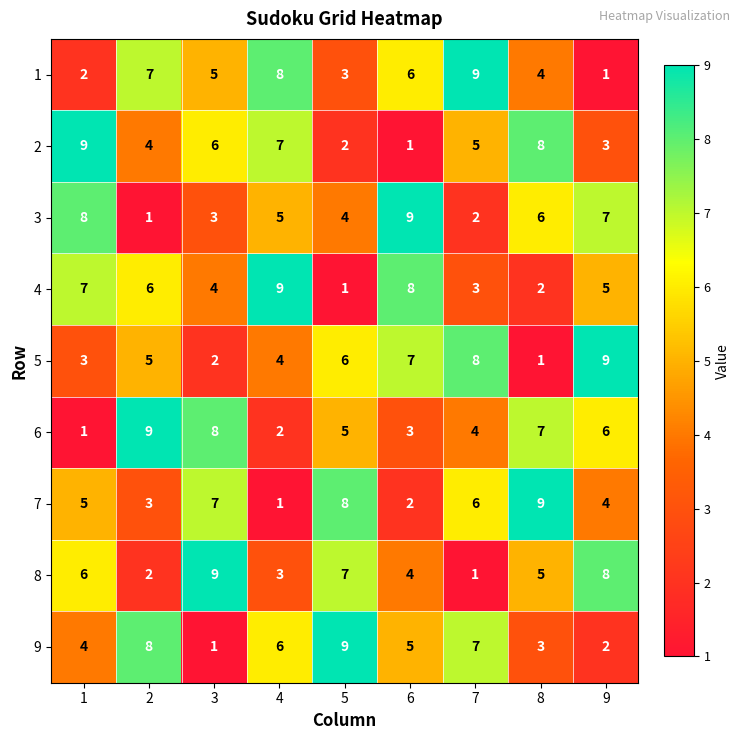

At how many categories does at least one series exceed 3?

9